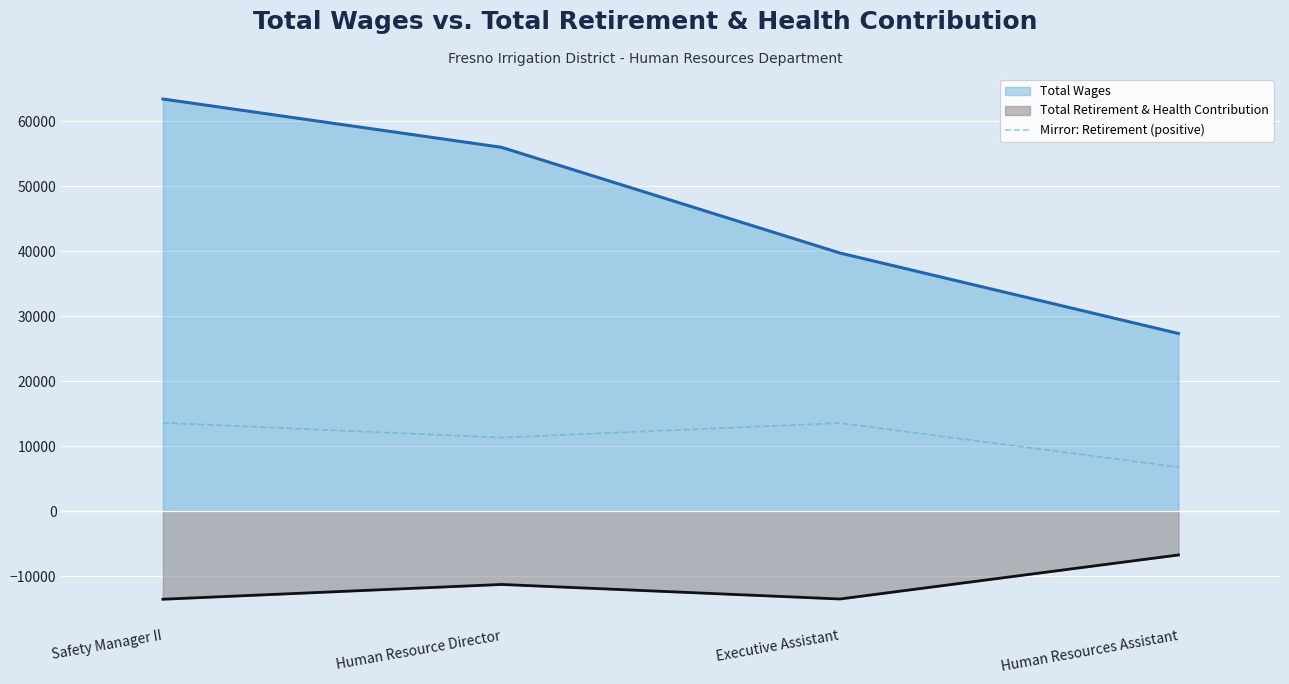

Does the chart display data point markers on the line(s)?

No